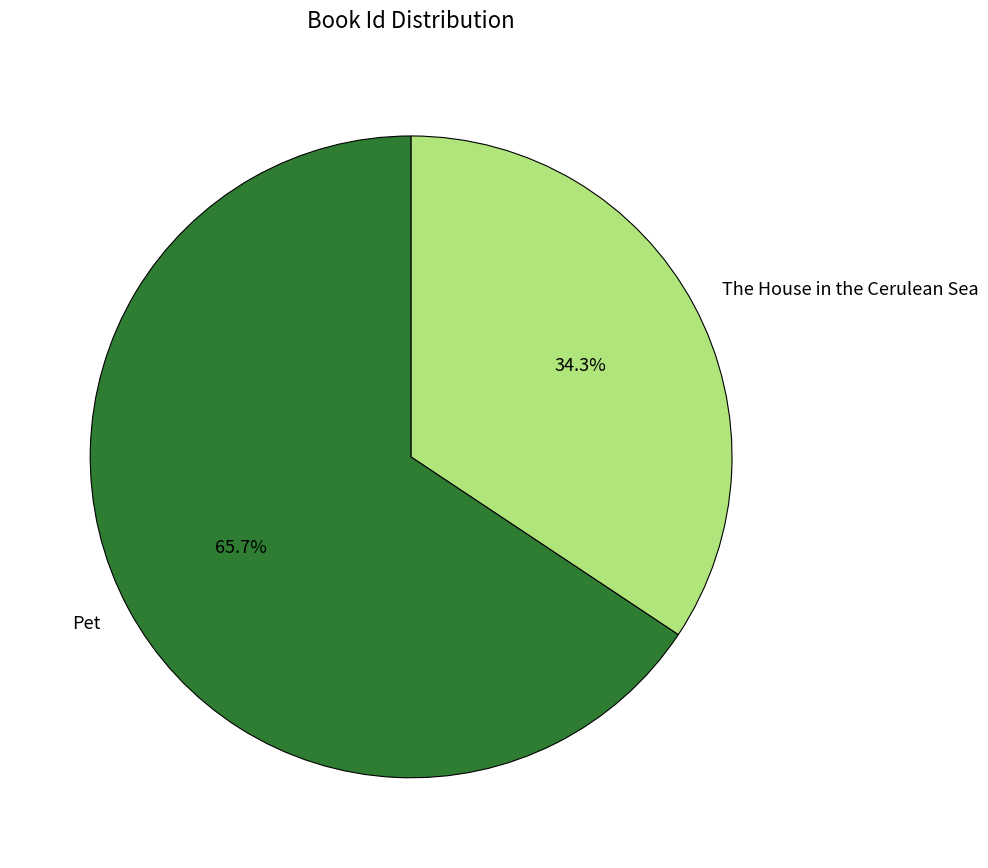

Which slice represents more than half of the pie?

Pet